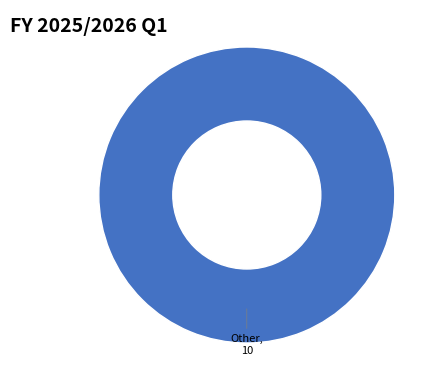

How many slices are in this pie chart?

1